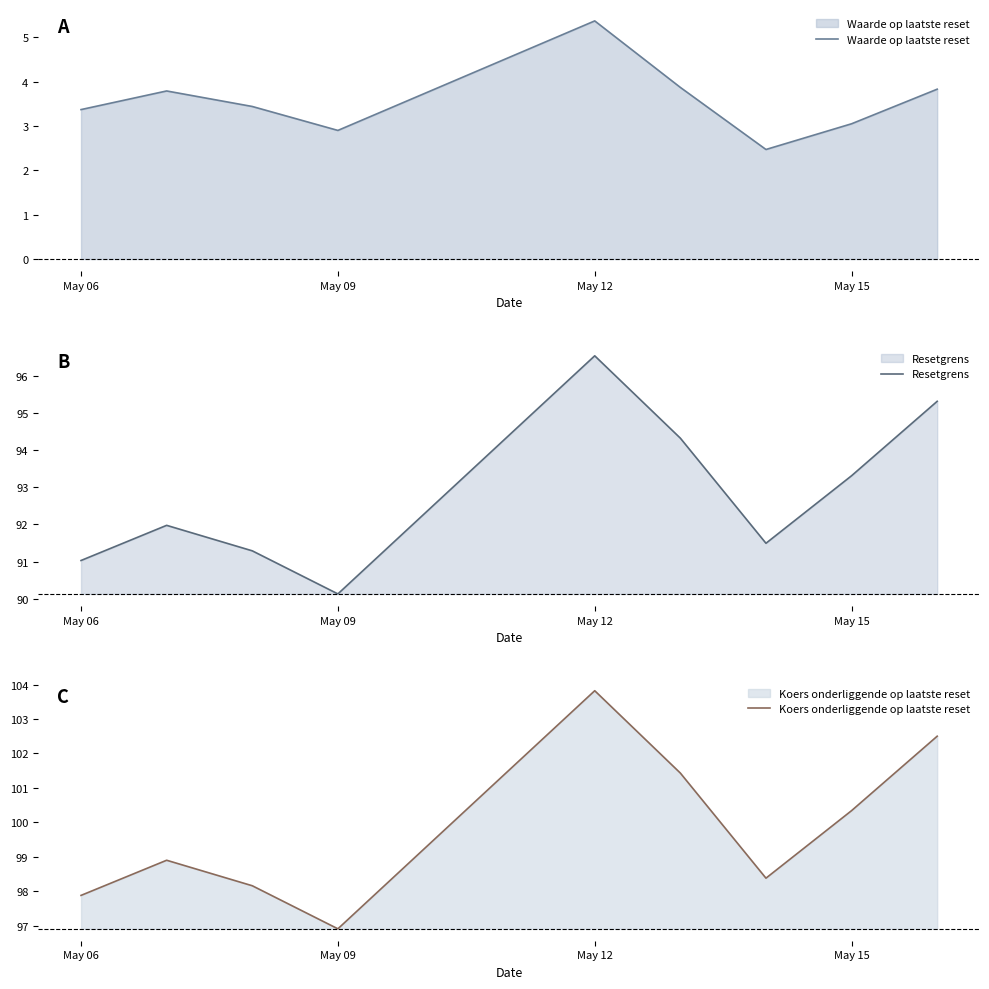

What is the difference between the maximum and minimum values in the Waarde op laatste reset series?

2.9